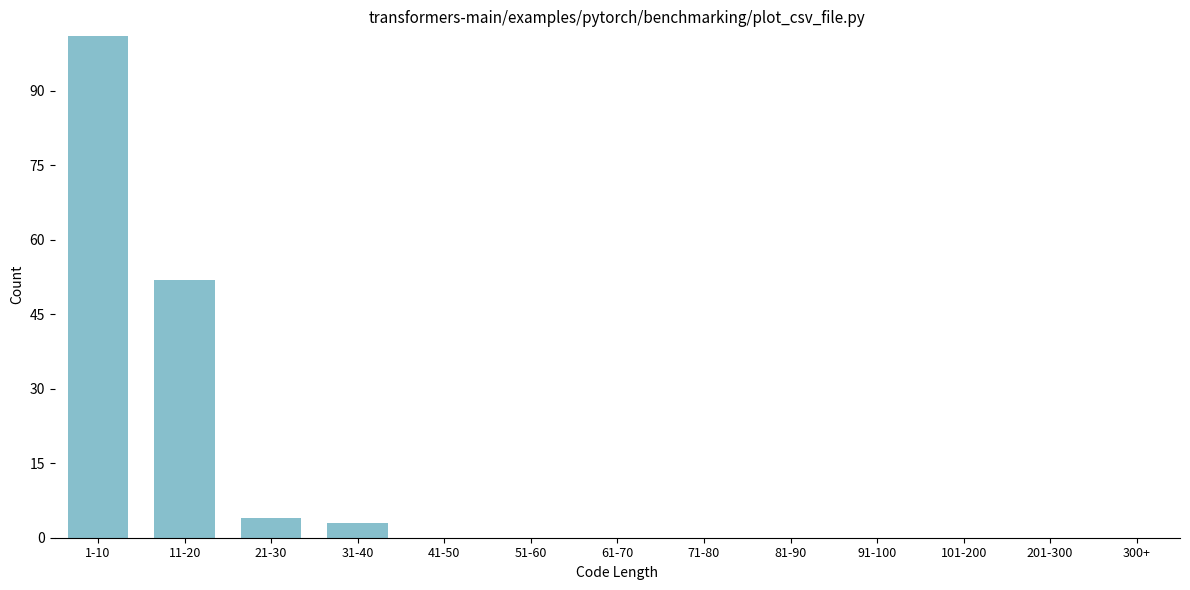

Reading left to right, list all the values displayed in this chart.

1-10=101	11-20=52	21-30=4	31-40=3	41-50=0	51-60=0	61-70=0	71-80=0	81-90=0	91-100=0	101-200=0